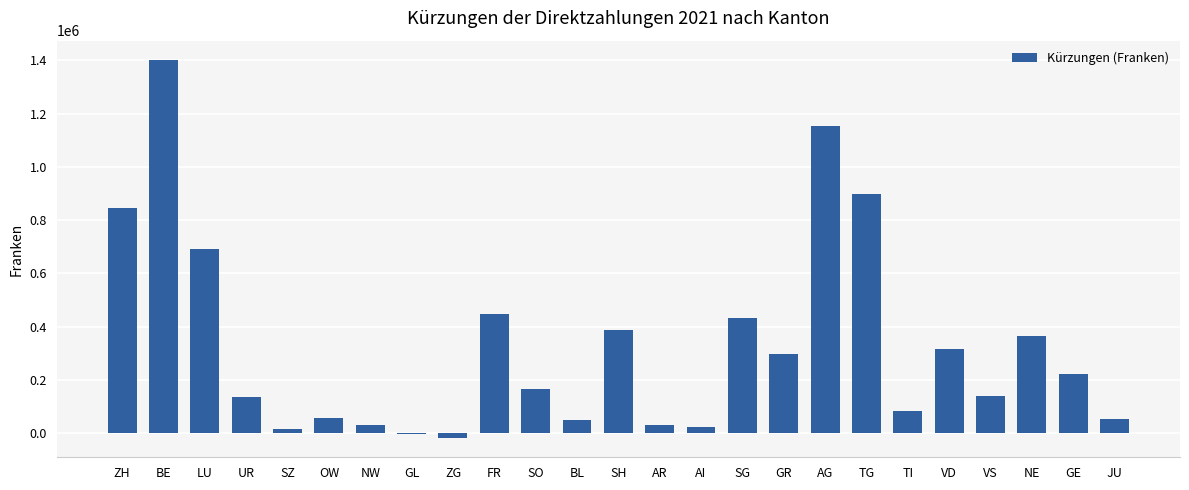

What is the sum of the values at AG and SG?

1586835.1